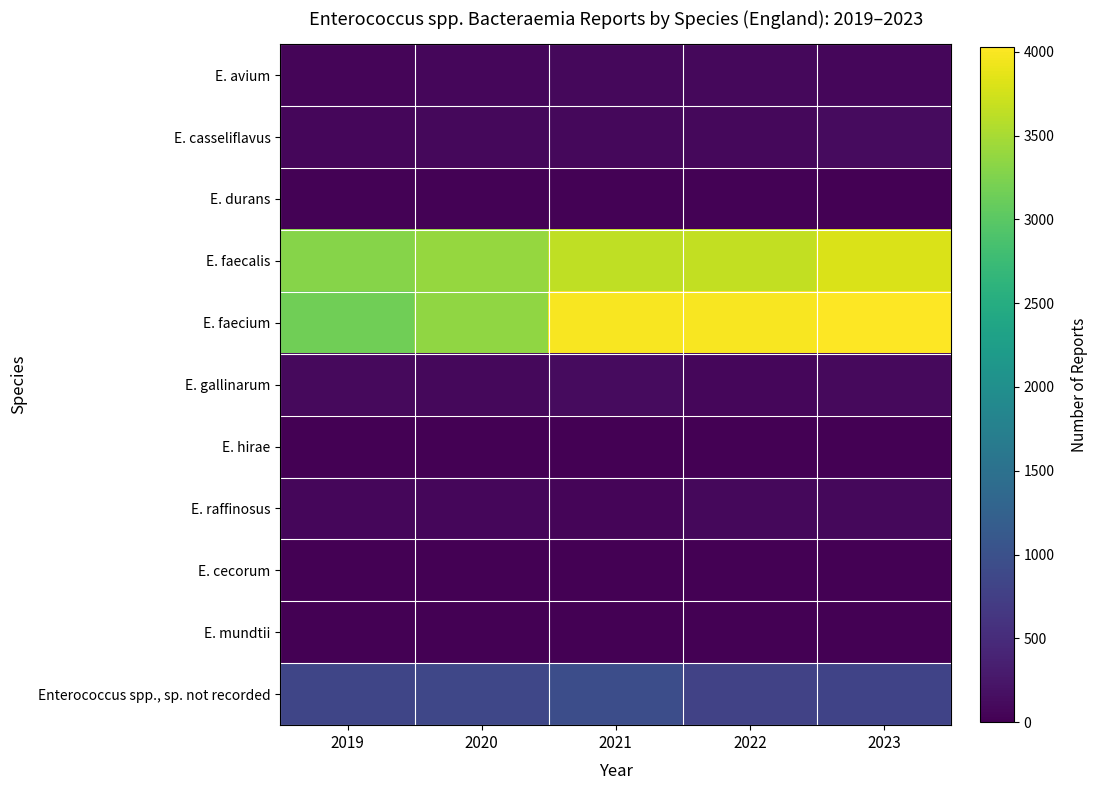

Between 2022 and 2023, which is larger?

2022